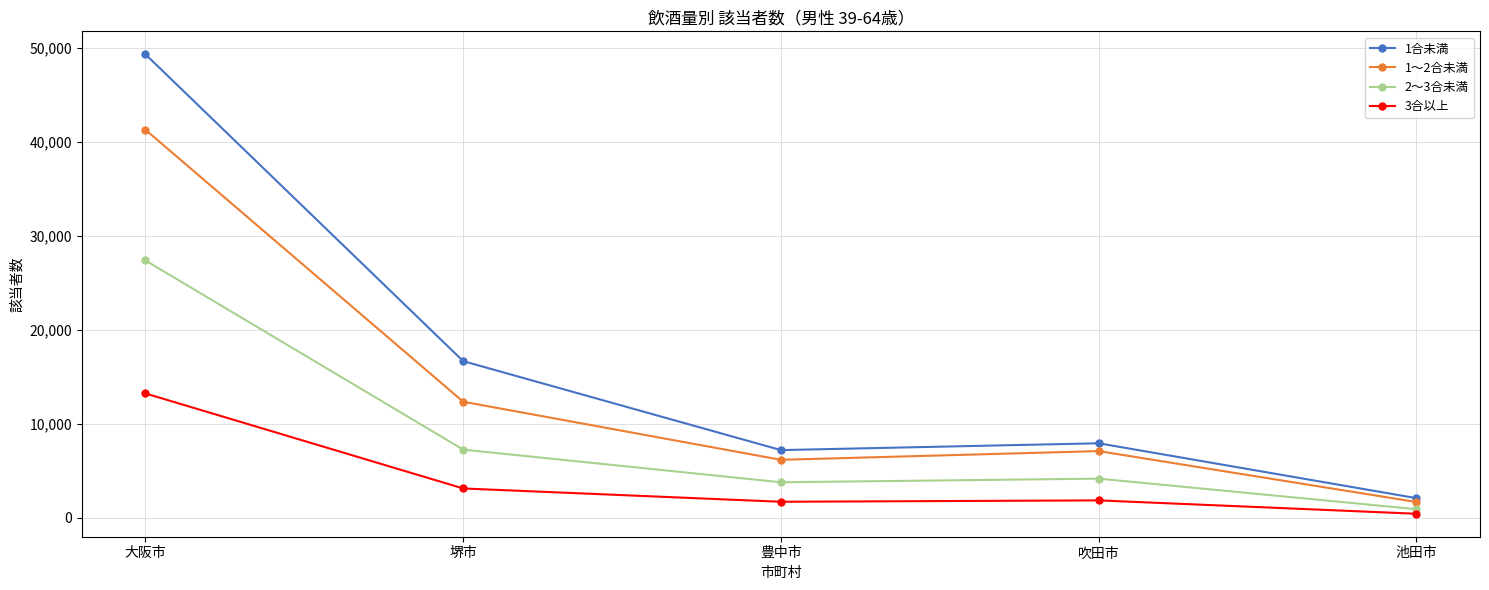

How many values in the 1～2合未満 series are below 7089?

2